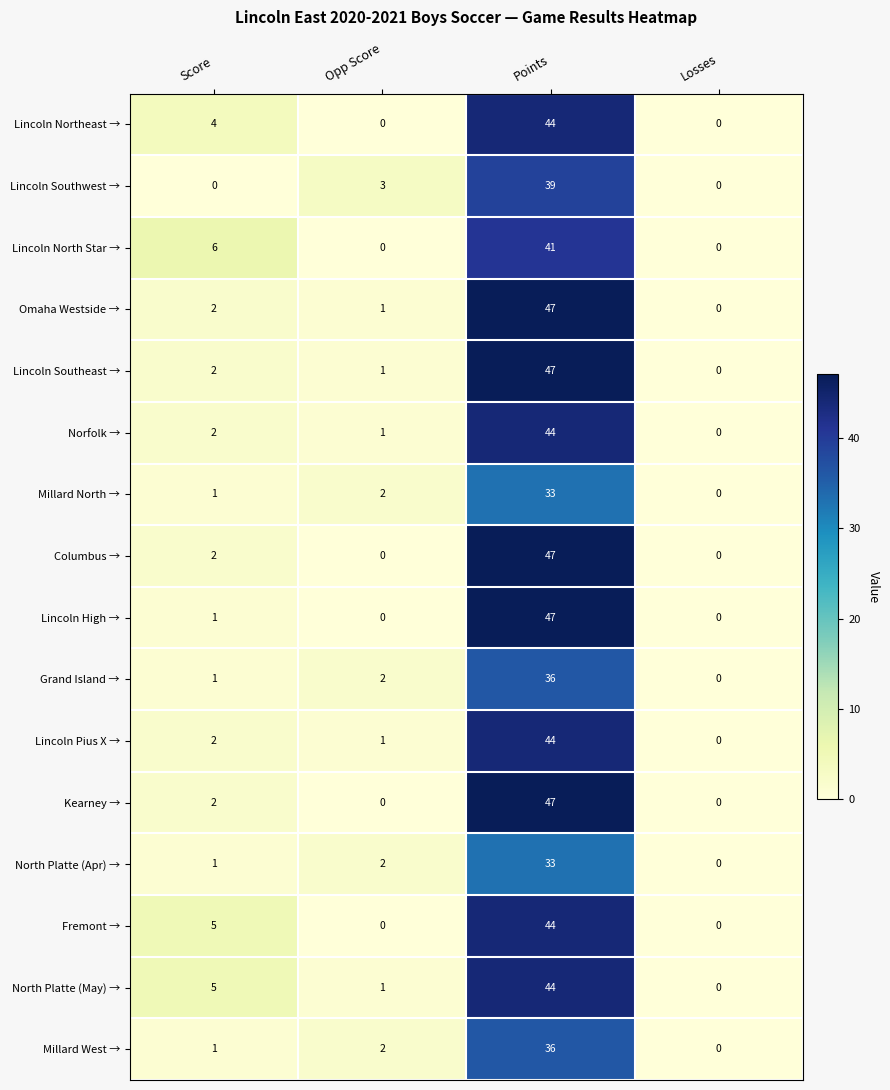

The value of Lincoln Northeast → at Score is 4. True or false?

True